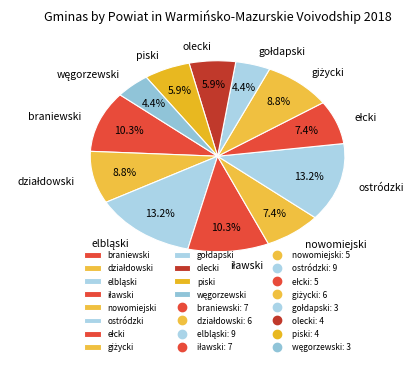

How much of the chart is everything except braniewski?

89.7%